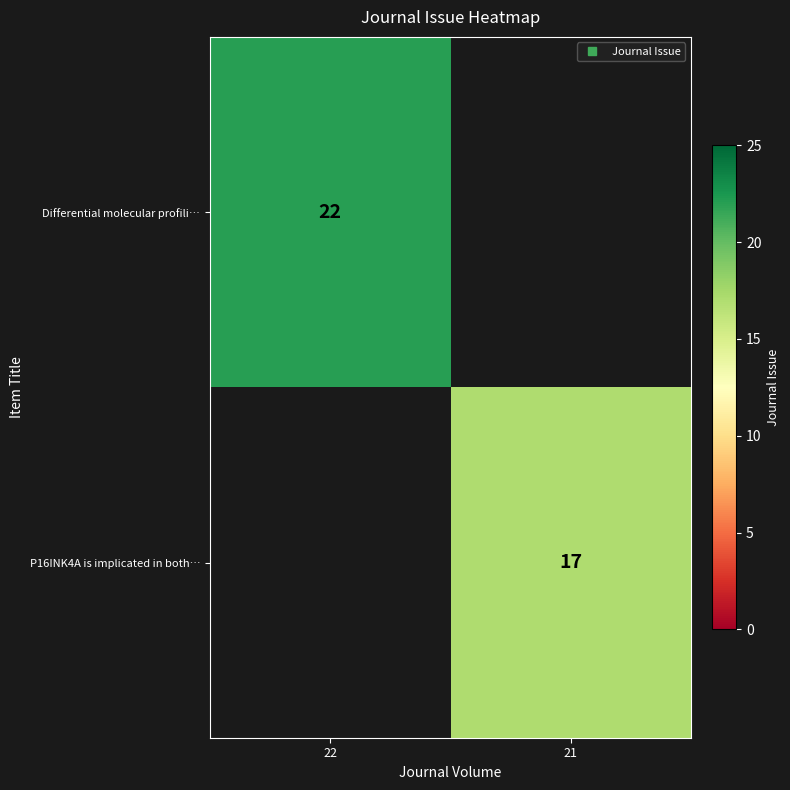

At which category does the chart reach its peak across all series?

22